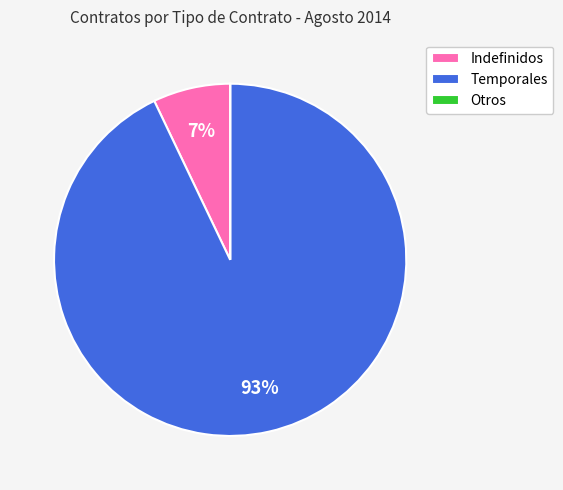

Combined, do Temporales and Indefinidos account for over 50%?

Yes